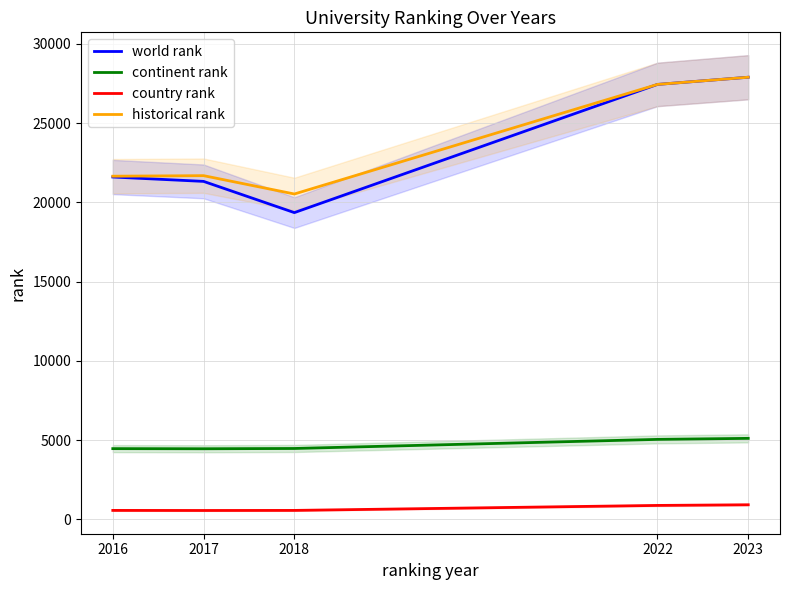

At which category does world rank reach its first local valley?

2018